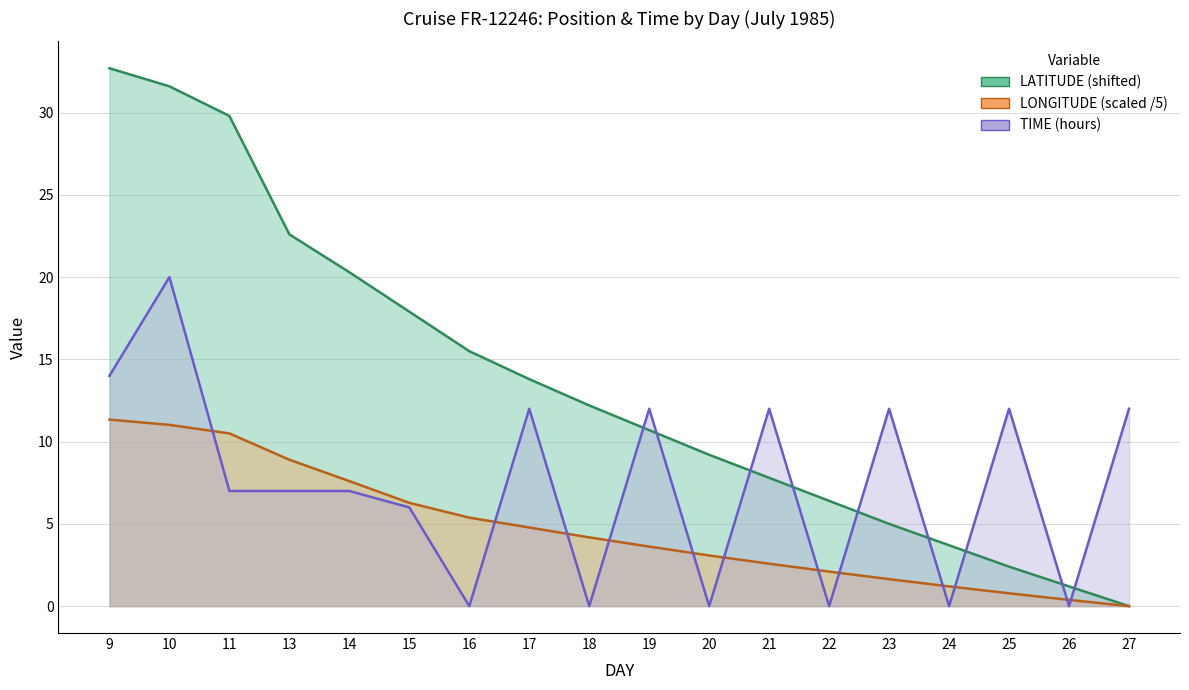

True or false: LONGITUDE has more than 2 interior local peaks.

False